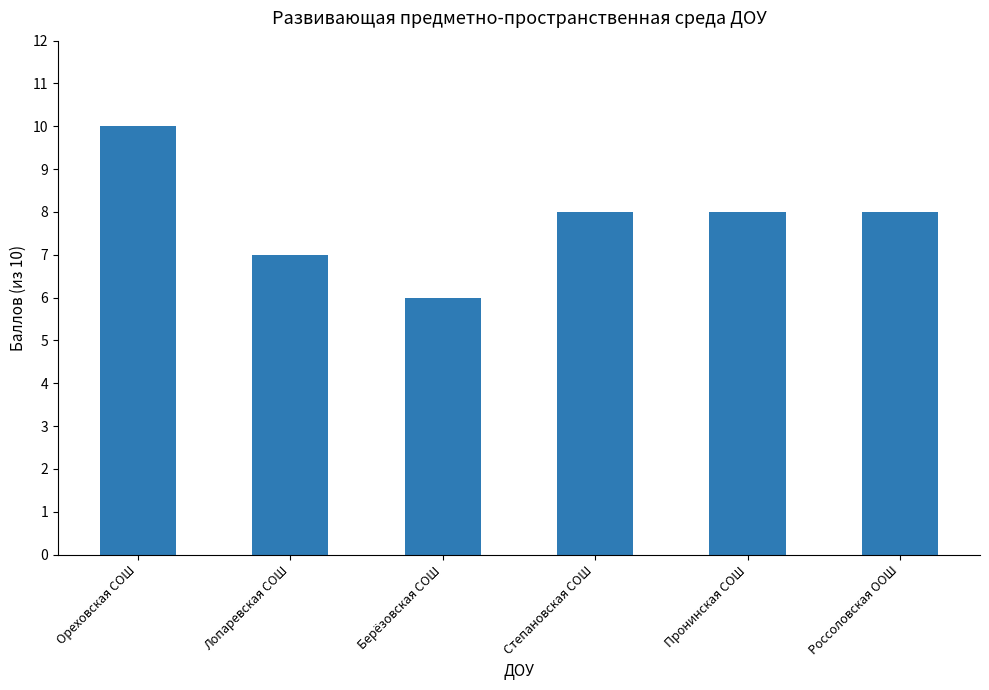

The value at Пронинская СОШ is 8. True or false?

True